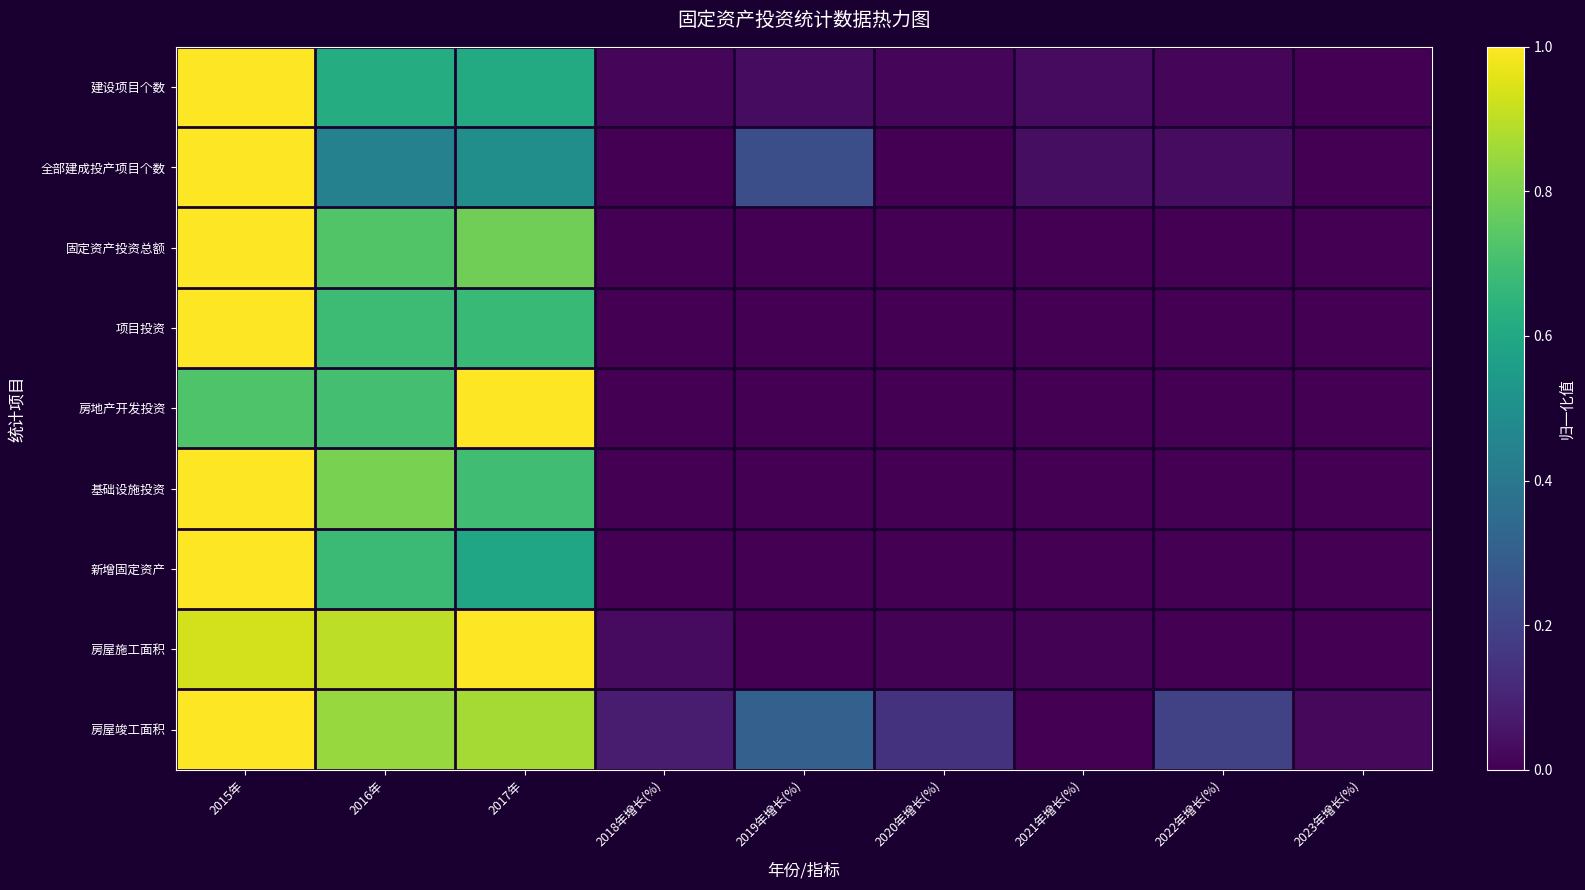

At which category is the sum across all series the highest?

2015年